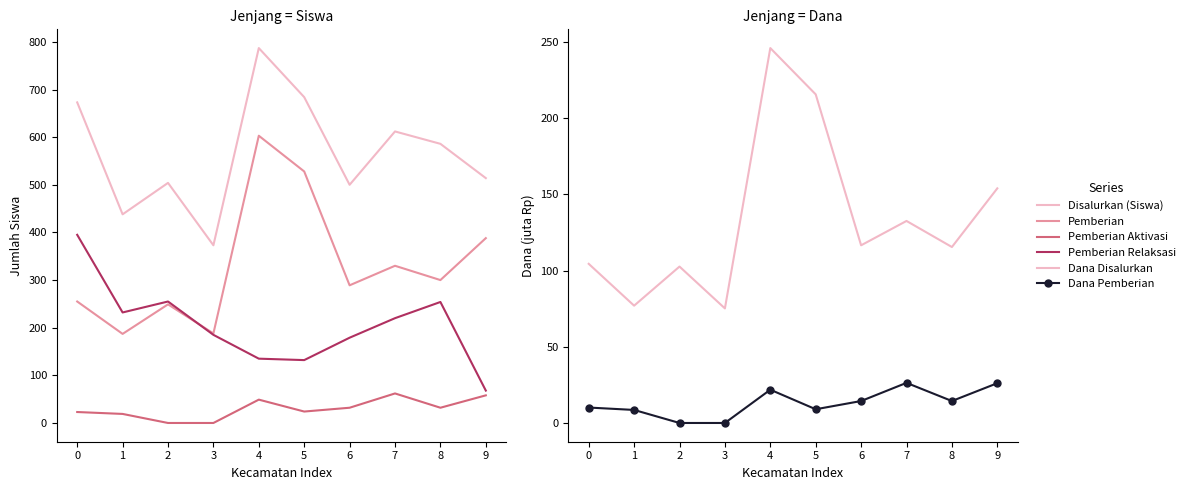

What is the value of the Dana Disalurkan (juta) point at the 9th from the left?

115.4